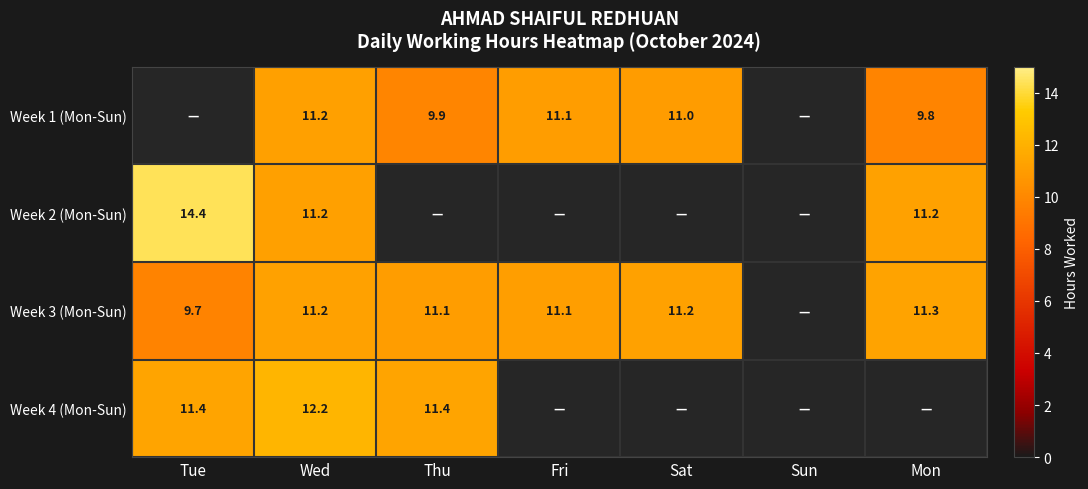

The Week 4 (Mon-Sun) series shows 17.1 at Tue. True or false?

False